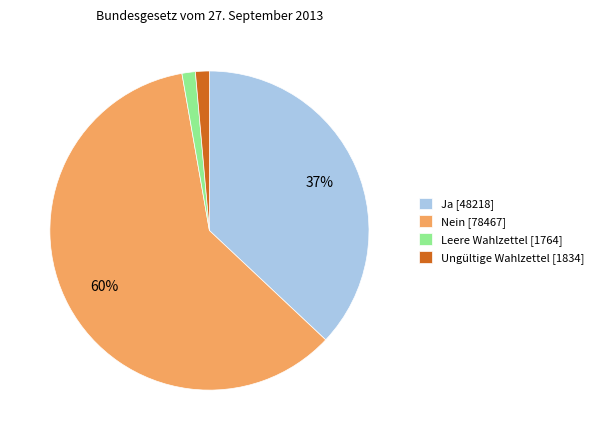

What is the ratio of the value at Nein [78467] to the value at Ja [48218]?

1.6